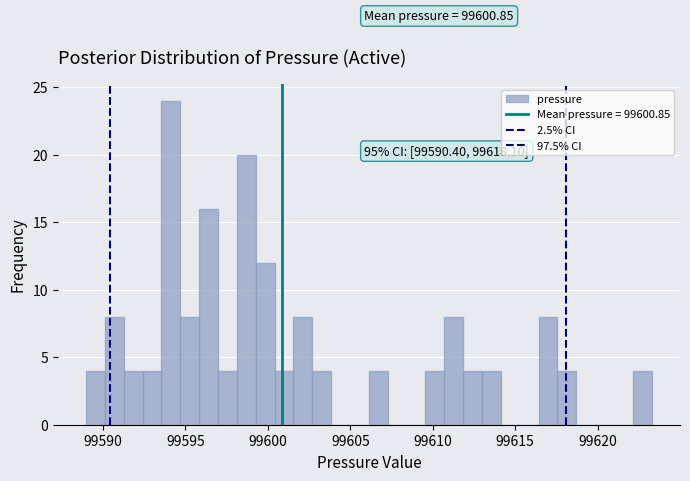

Around what value on the x-axis is the tallest bar? Give the approximate position of its centre, as read against the axis.

99594.0